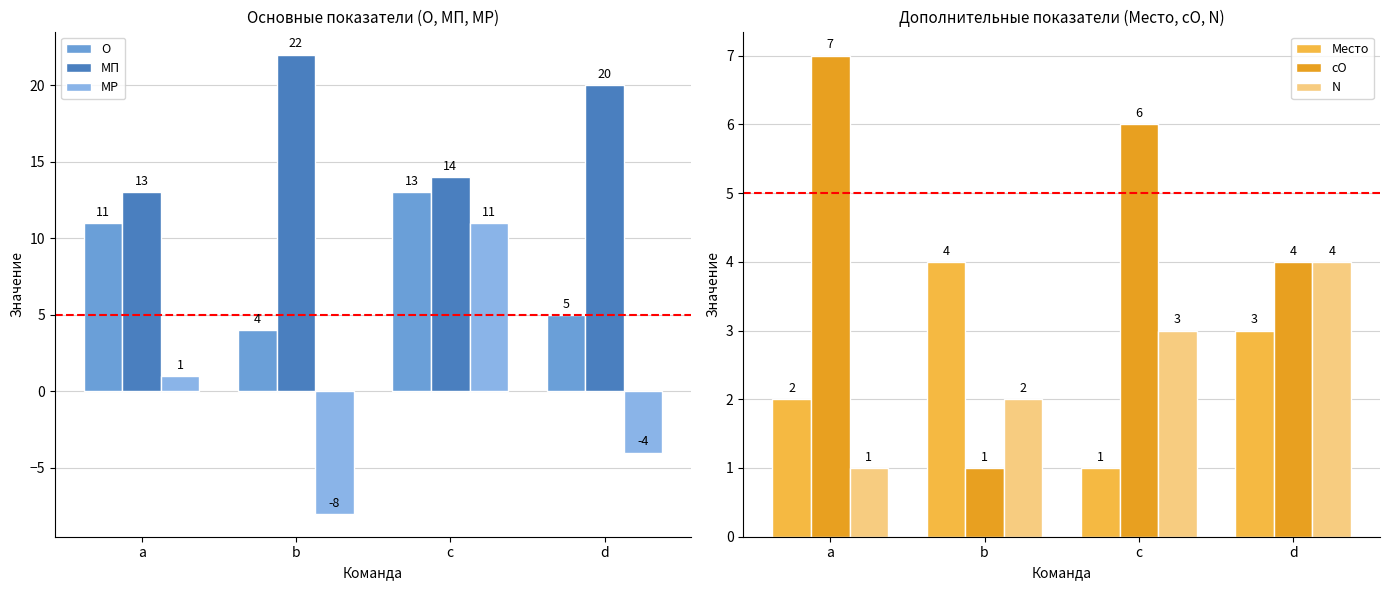

What is the difference between the second highest and minimum values in the Место series?

2